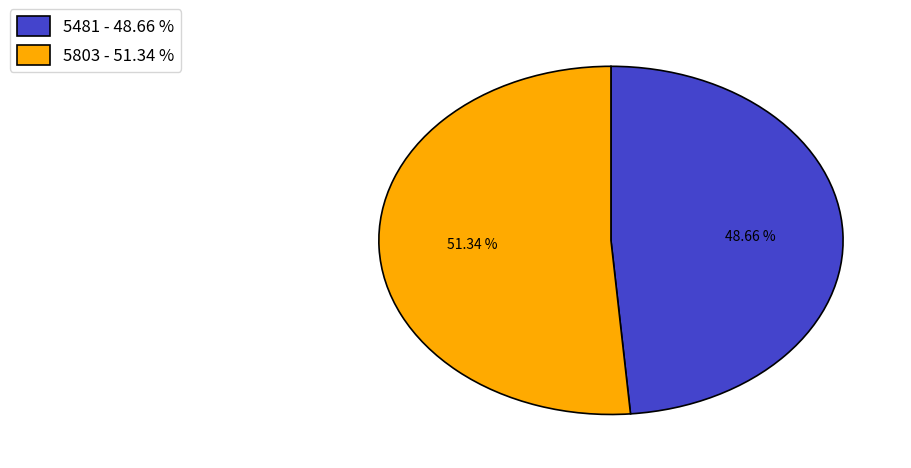

Which has a higher value, 5481 or 5803?

5803